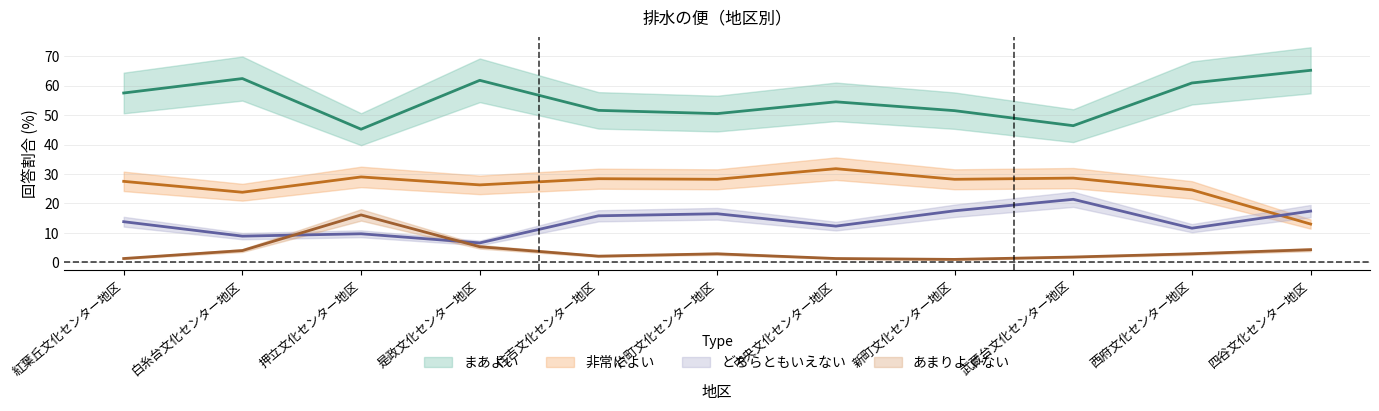

At 紅葉丘文化センター地区, list the series in order from largest to smallest.

まあよい, 非常によい, どちらともいえない, あまりよくない